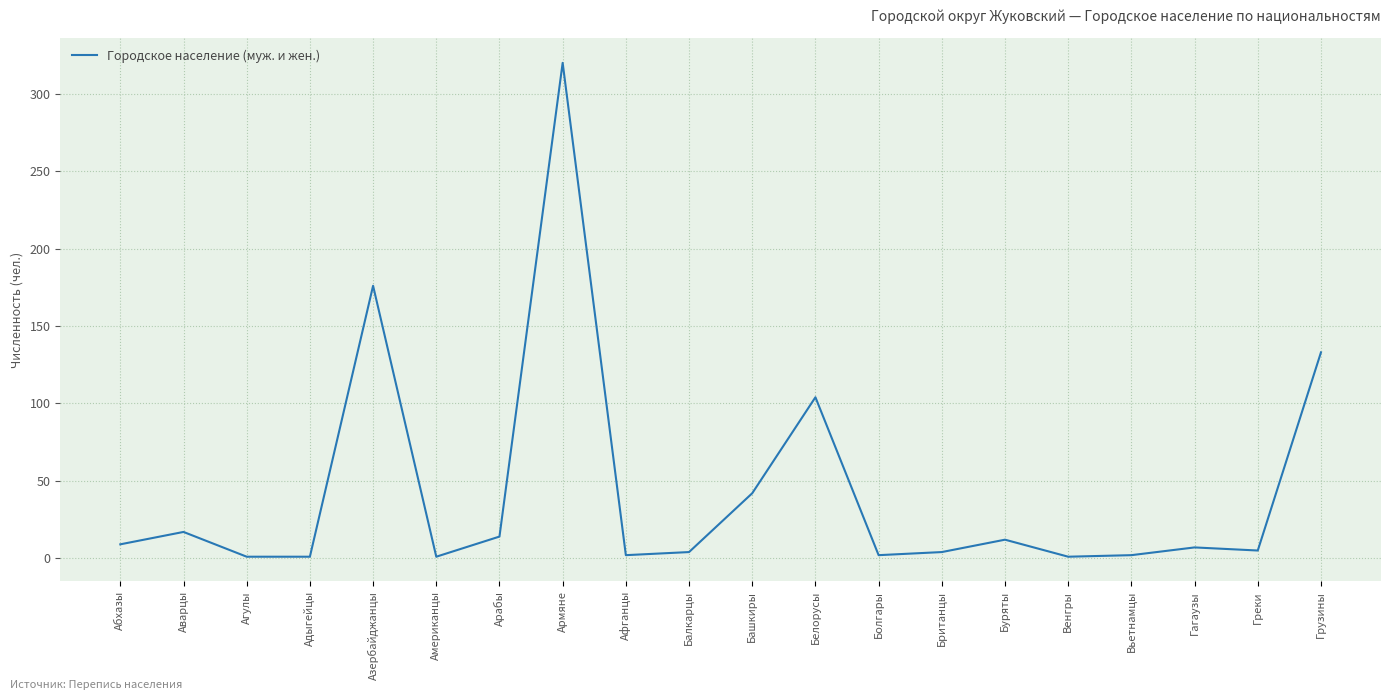

True or false: the data shows 1 at Венгры.

True